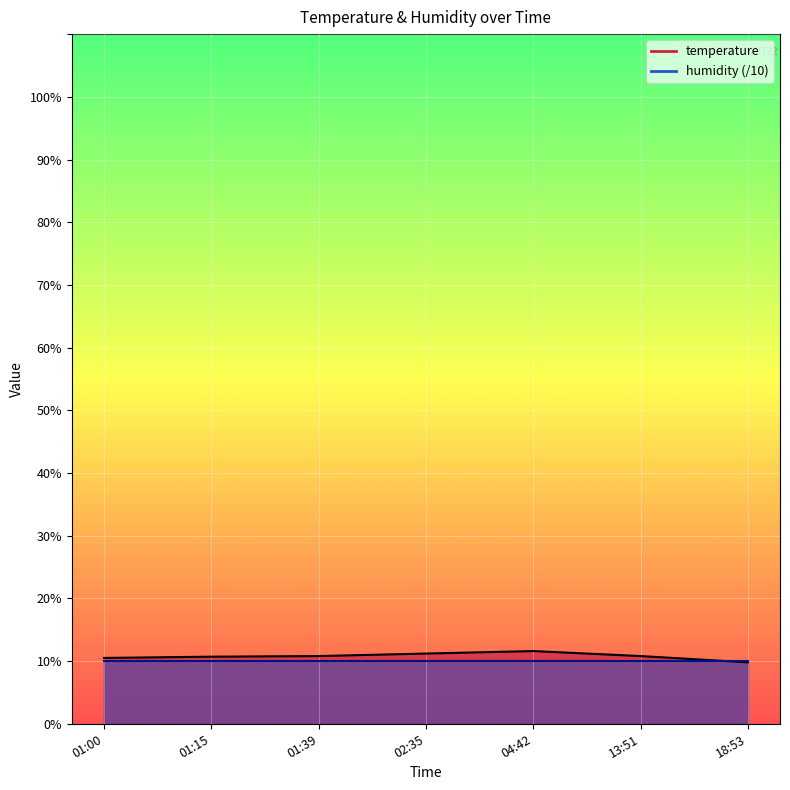

Which series has the widest spread of values?

temperature